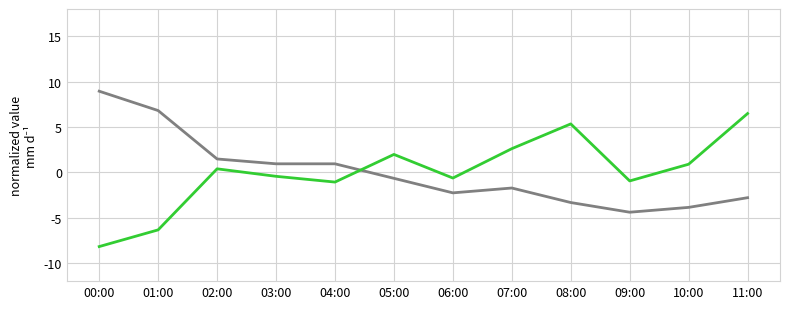

What is the total value across all series at 00:00?

0.7